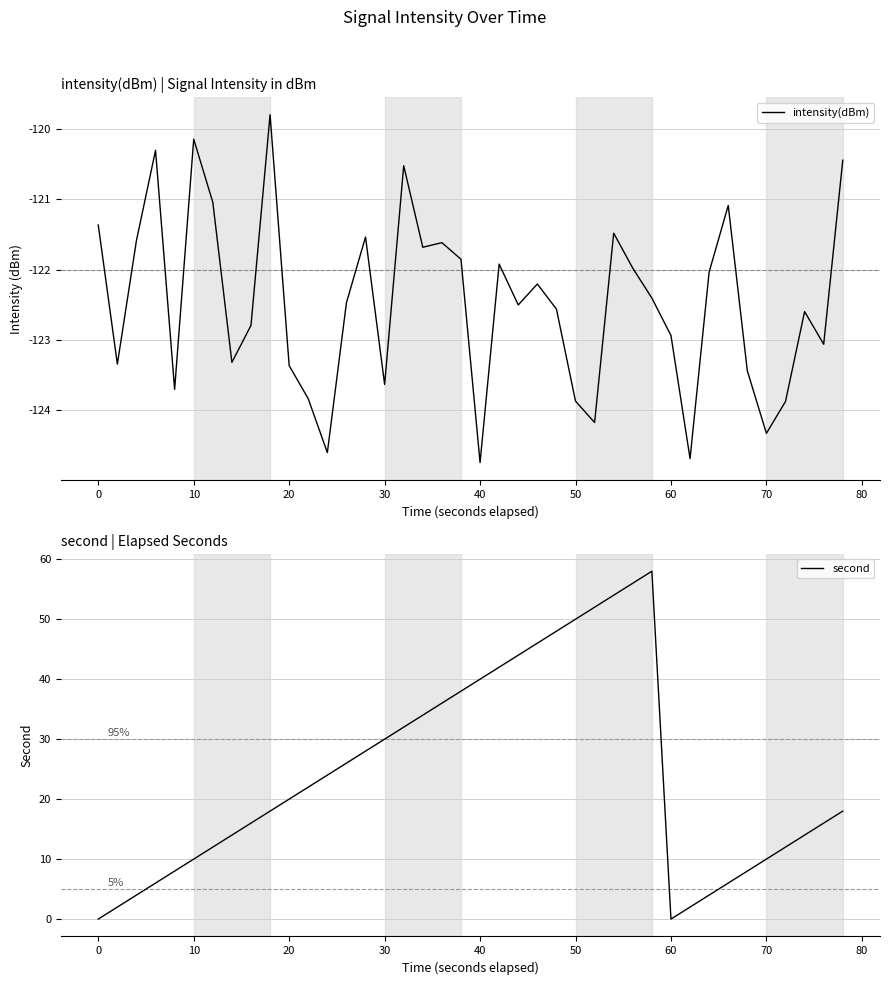

How many interior local valleys does the second series have?

1